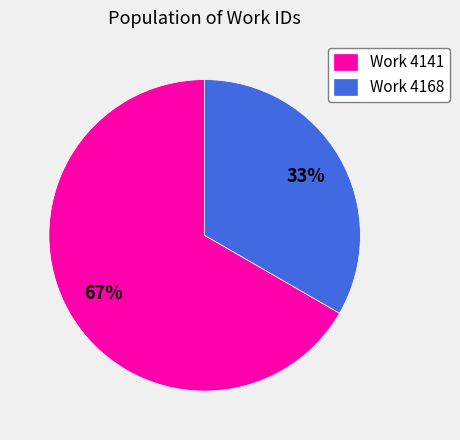

Is it true that Work 4168 is 45% of the pie?

False